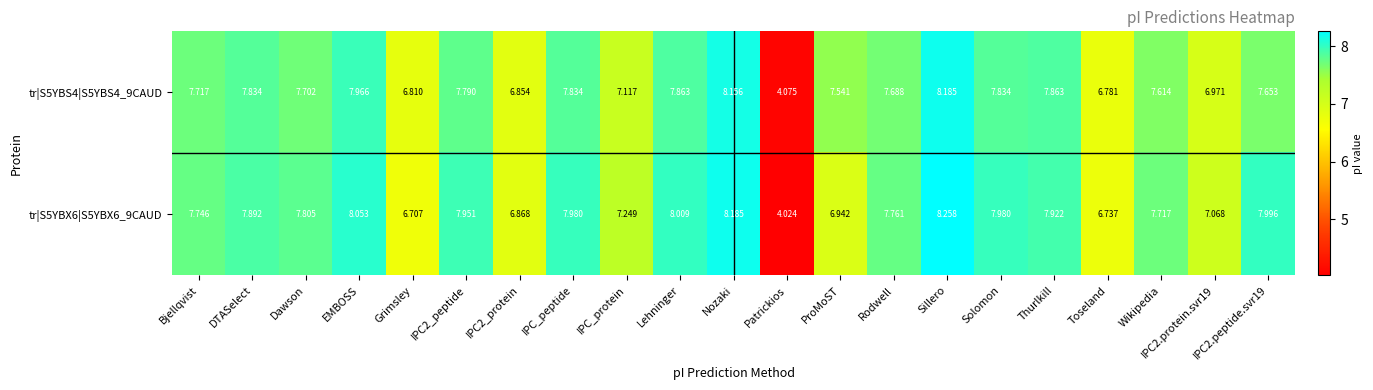

Which category has the lowest value across all series?

Patrickios